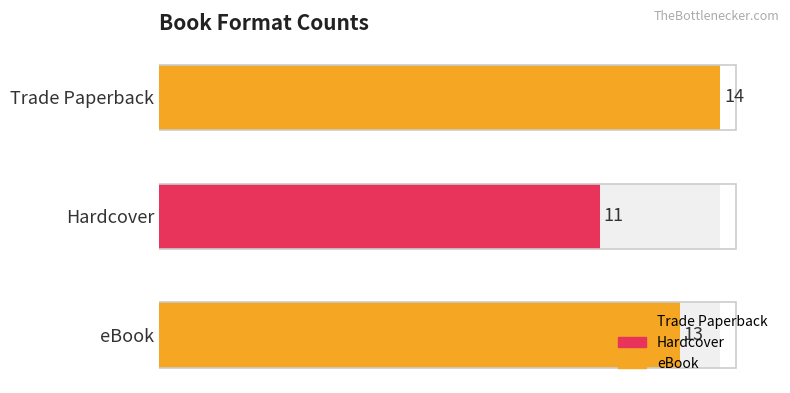

The chart shows a value of 14 at Trade Paperback. True or false?

True